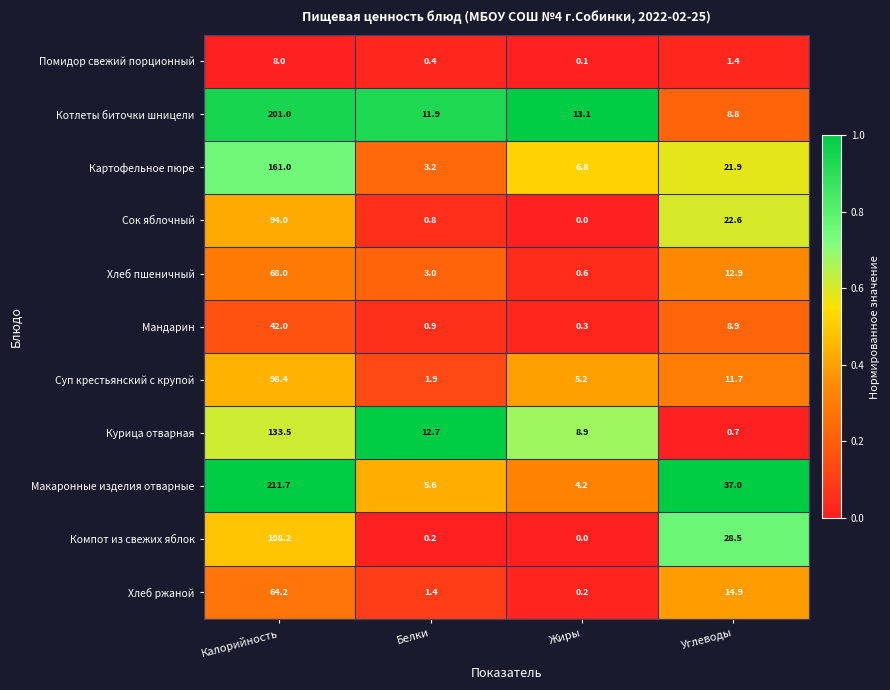

True or false: Помидор свежий порционный has a value of 1.4 at Углеводы.

True